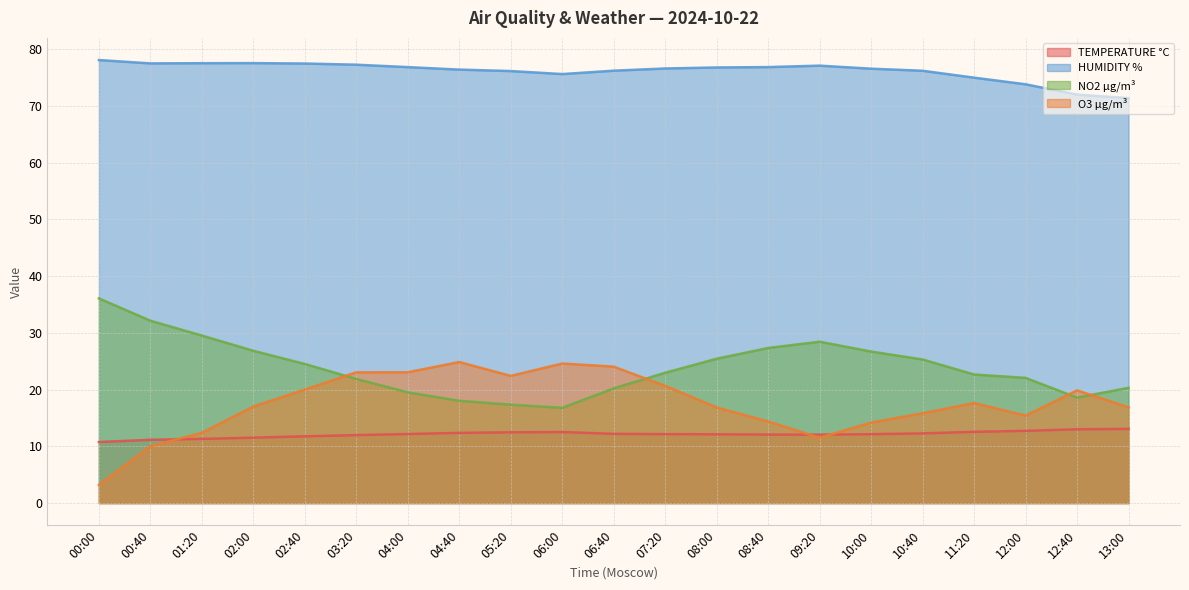

What is the label of the 8th point from the left?

04:40